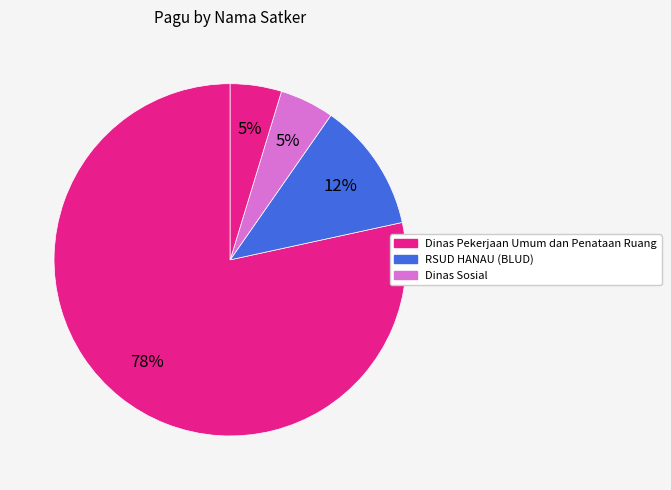

How many segments does this pie chart have?

4